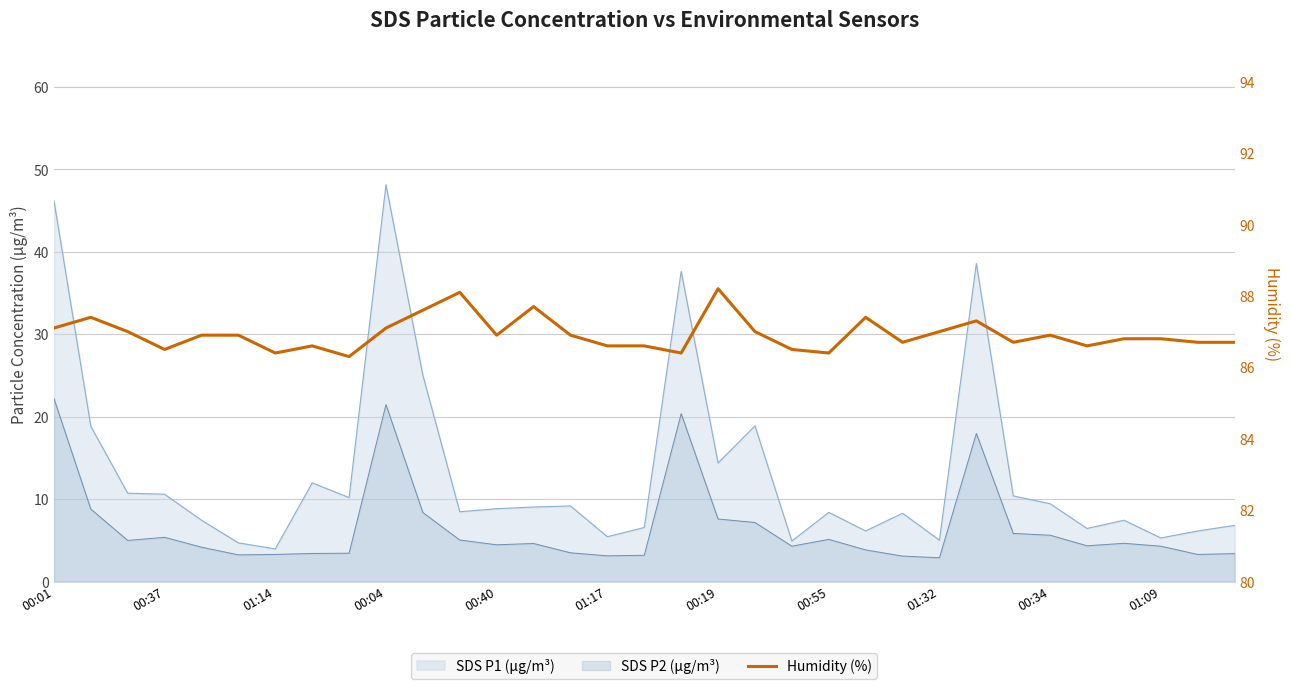

Count the number of categories in the chart.

33